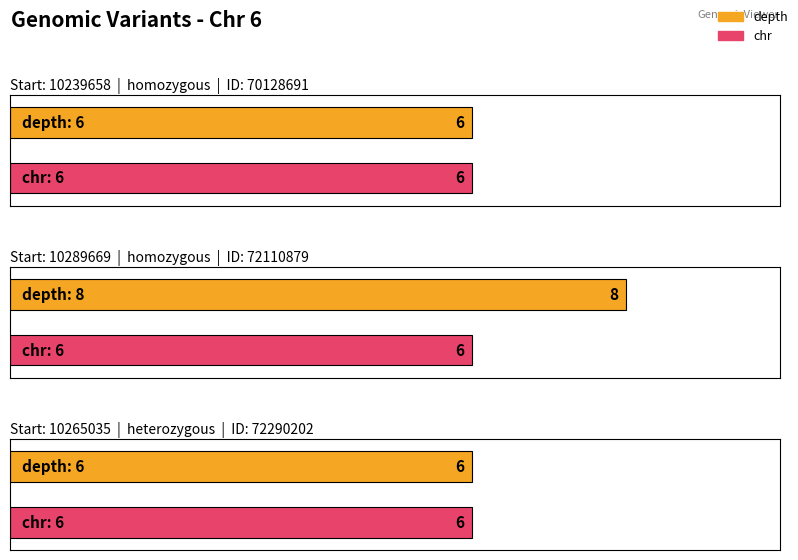

What is the label of the 3rd bar from the left?

10265035